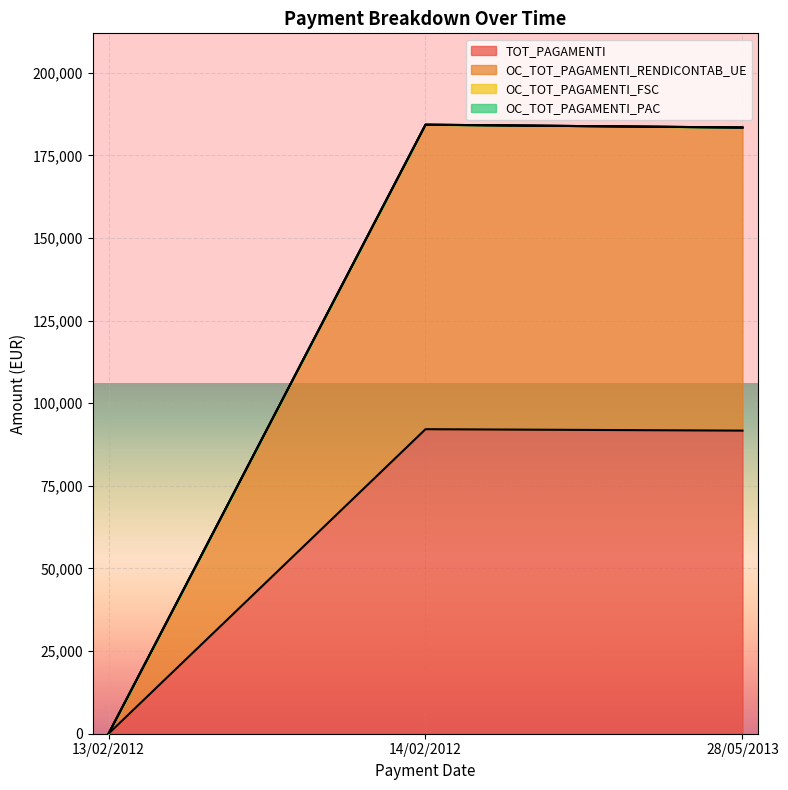

What is the maximum value shown in the chart?

184295.0